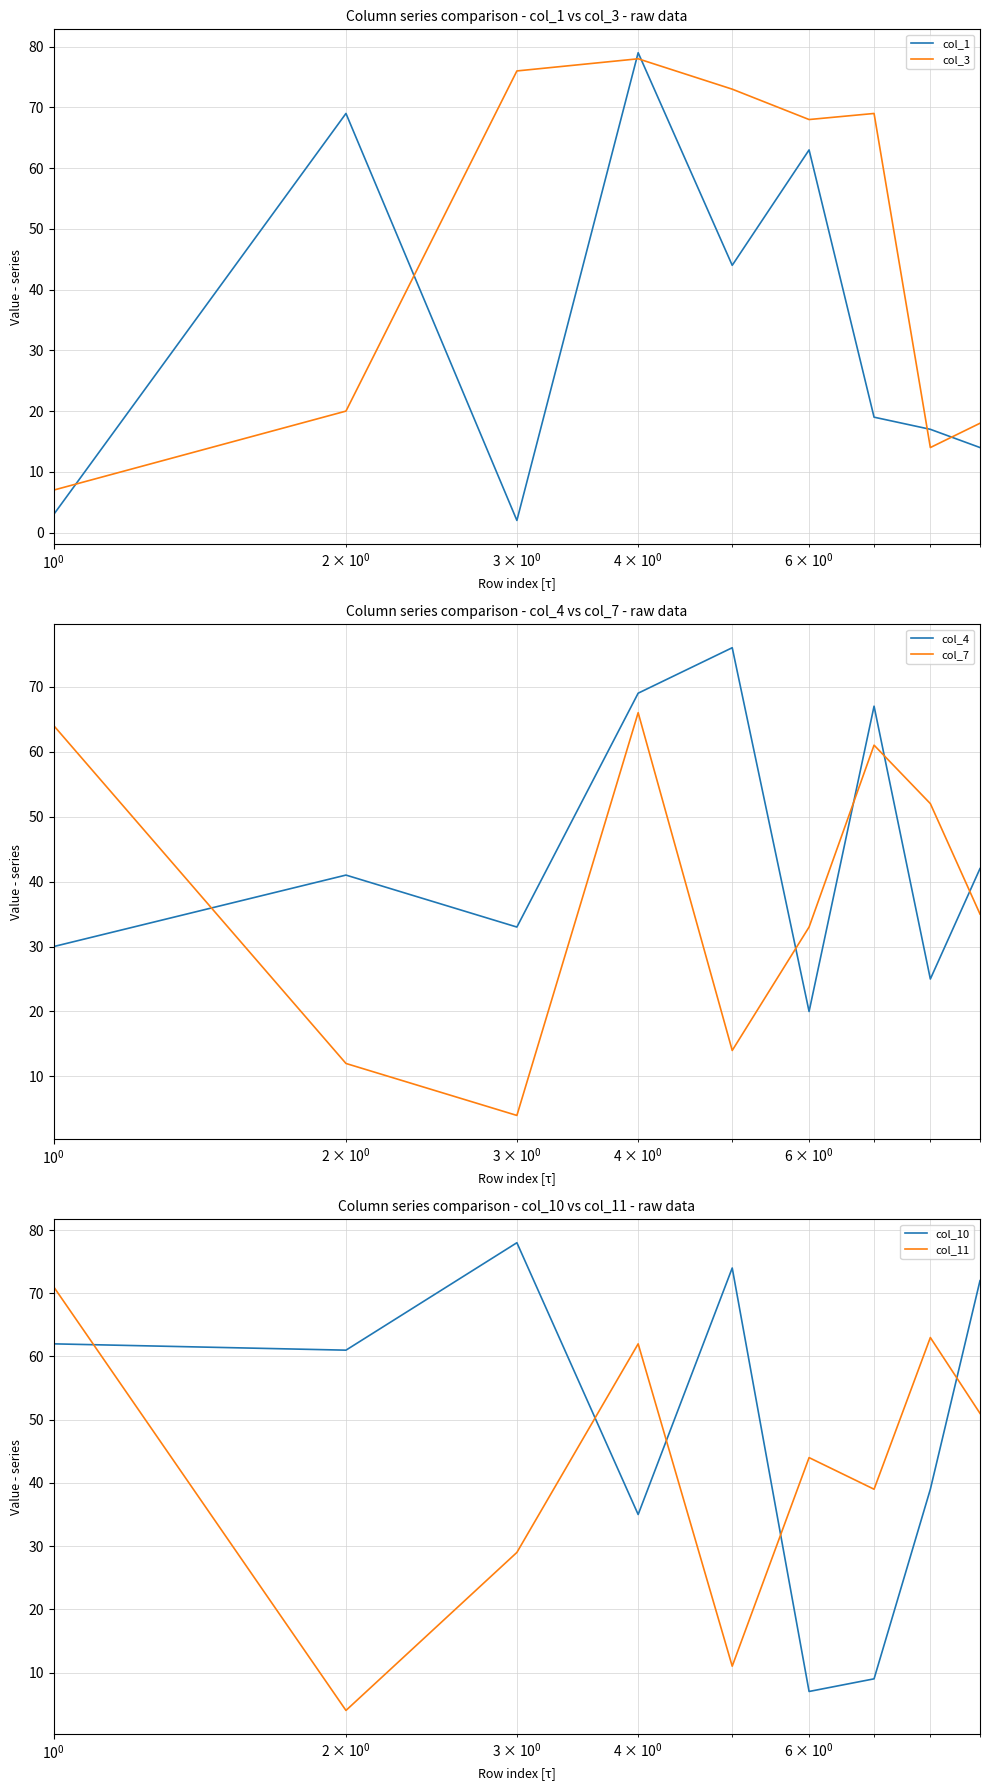

True or false: col_11 and col_3 intersect in this chart.

True